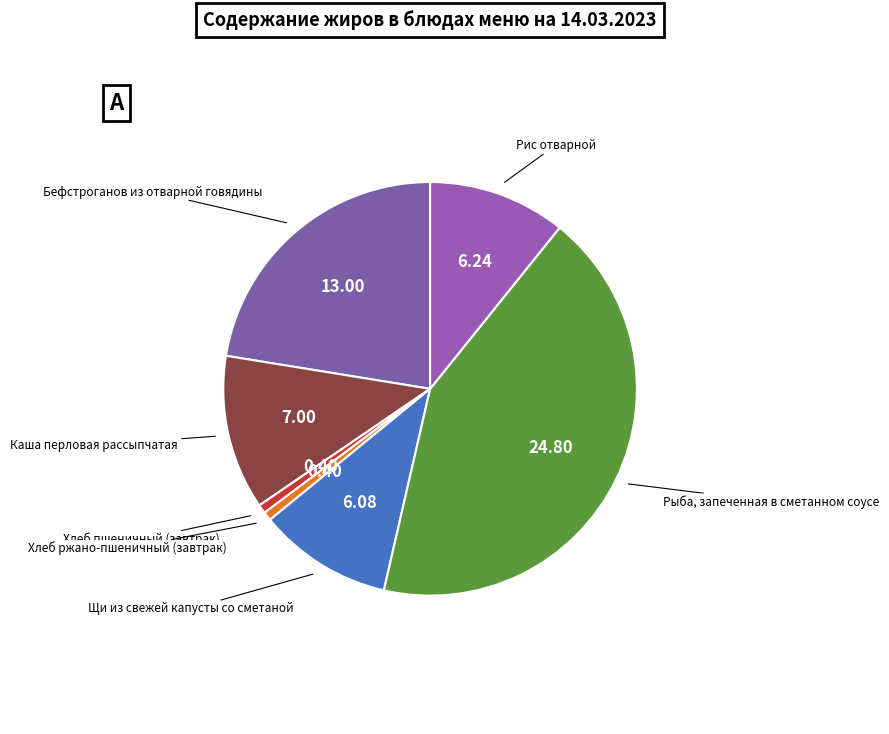

Rank the categories by value from highest to lowest.

Рыба, запеченная в сметанном соусе, Бефстроганов из отварной говядины, Каша перловая рассыпчатая, Рис отварной, Щи из свежей капусты со сметаной, Хлеб пшеничный (завтрак), Хлеб ржано-пшеничный (завтрак)